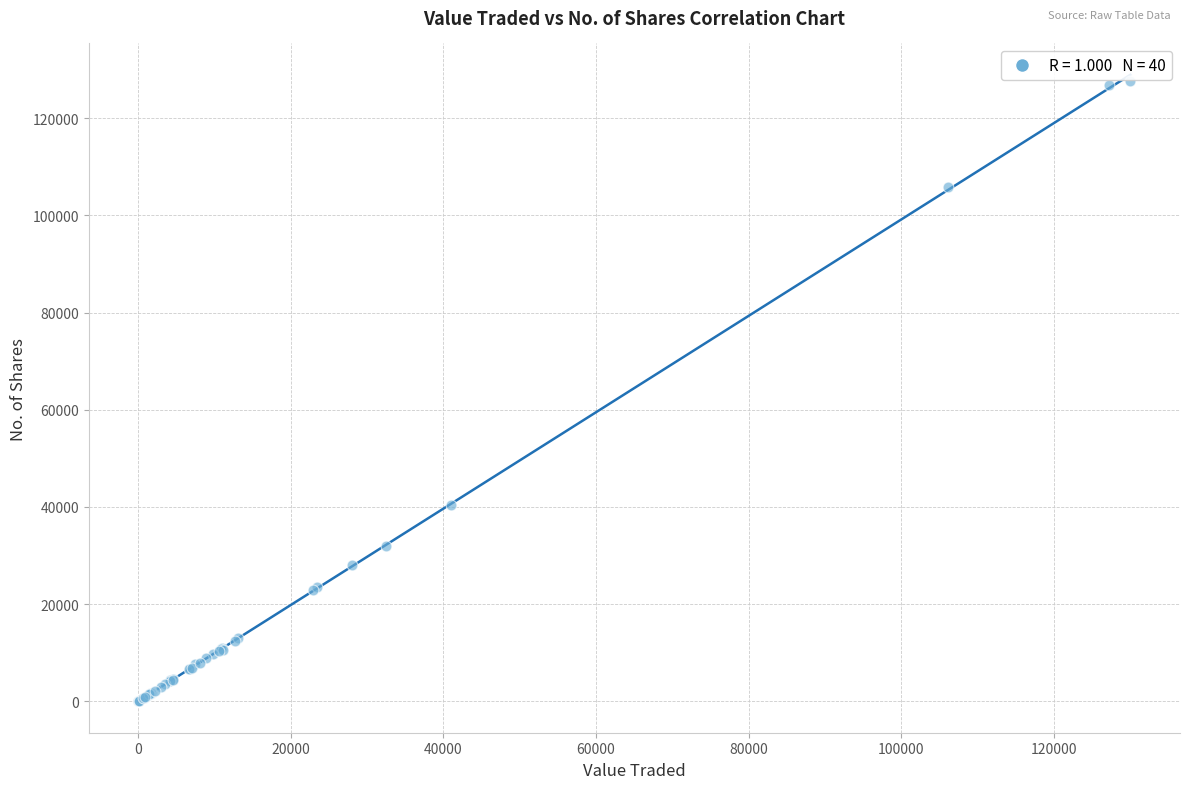

What Y value in the scatter plot is closest to 63836?

40478